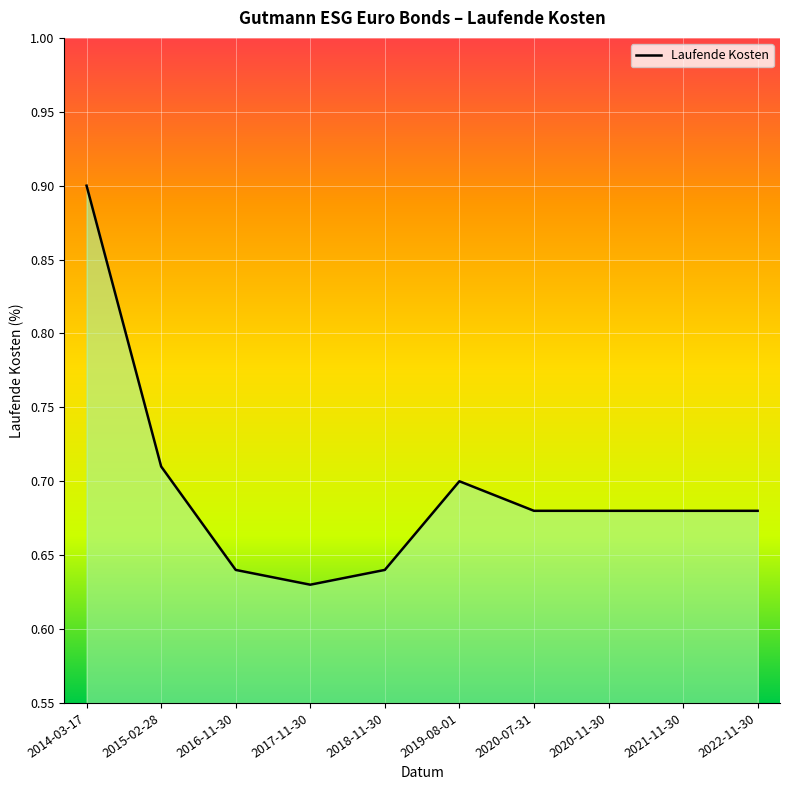

How many lines are shown in the chart?

1